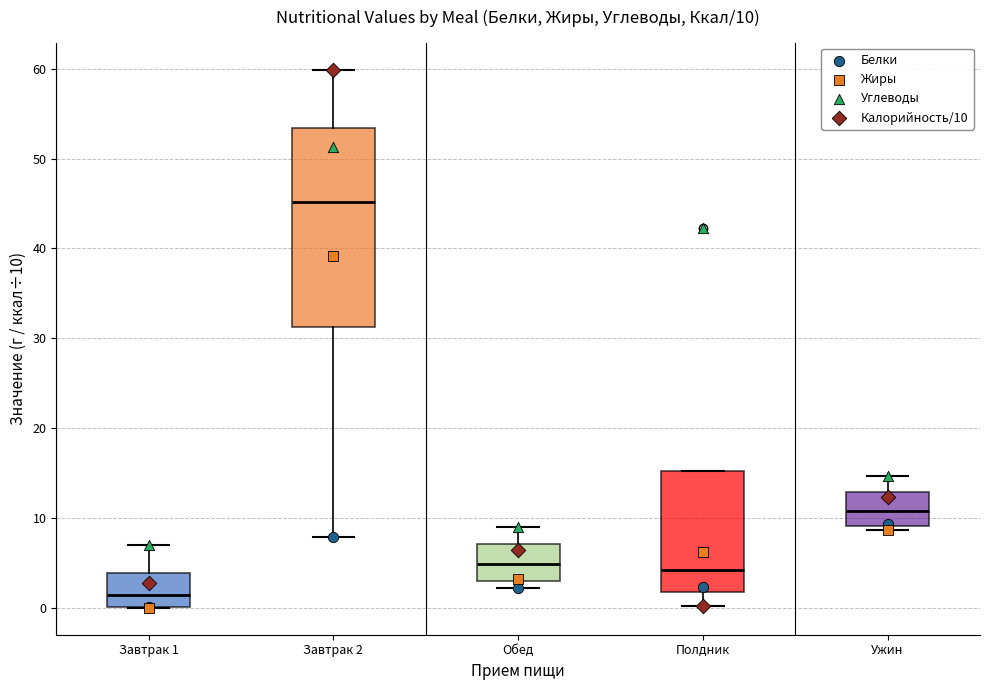

Which box is the tallest, from its lower edge to its upper edge?

Завтрак 2